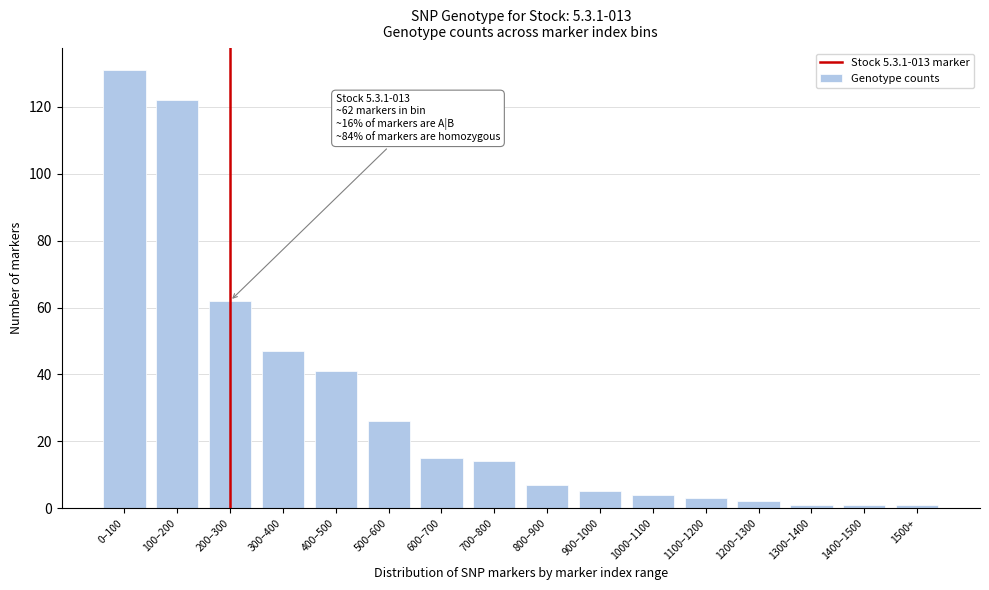

Reading right to left, extract all data points from this chart.

1500+=1	1400–1500=1	1300–1400=1	1200–1300=2	1100–1200=3	1000–1100=4	900–1000=5	800–900=7	700–800=14	600–700=15	500–600=26	400–500=41	300–400=47	200–300=62	100–200=122	0–100=131